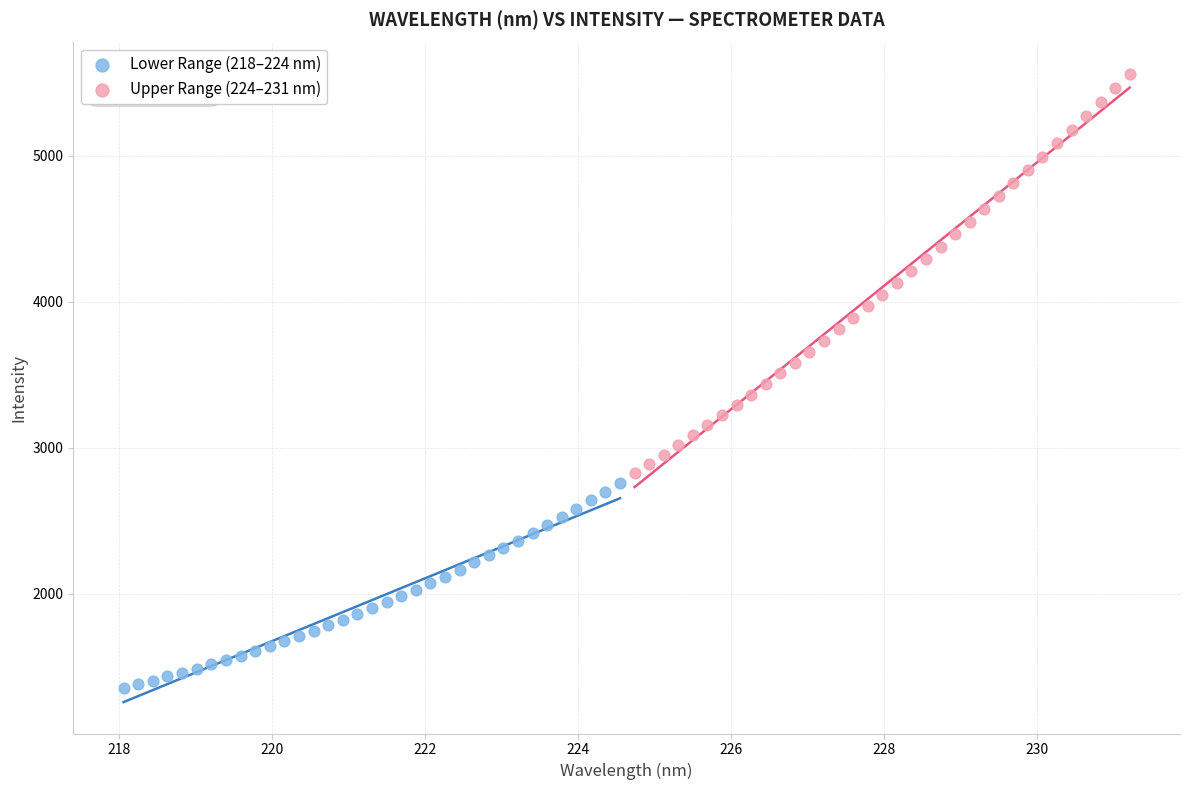

Which series reaches the minimum Y coordinate?

Lower Range (218–224 nm)